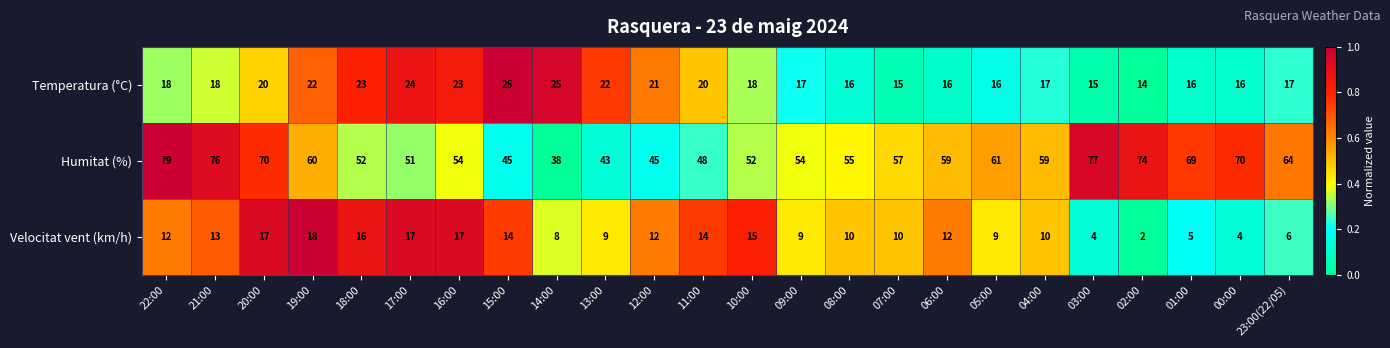

What is the total value across all series at 00:00?

90